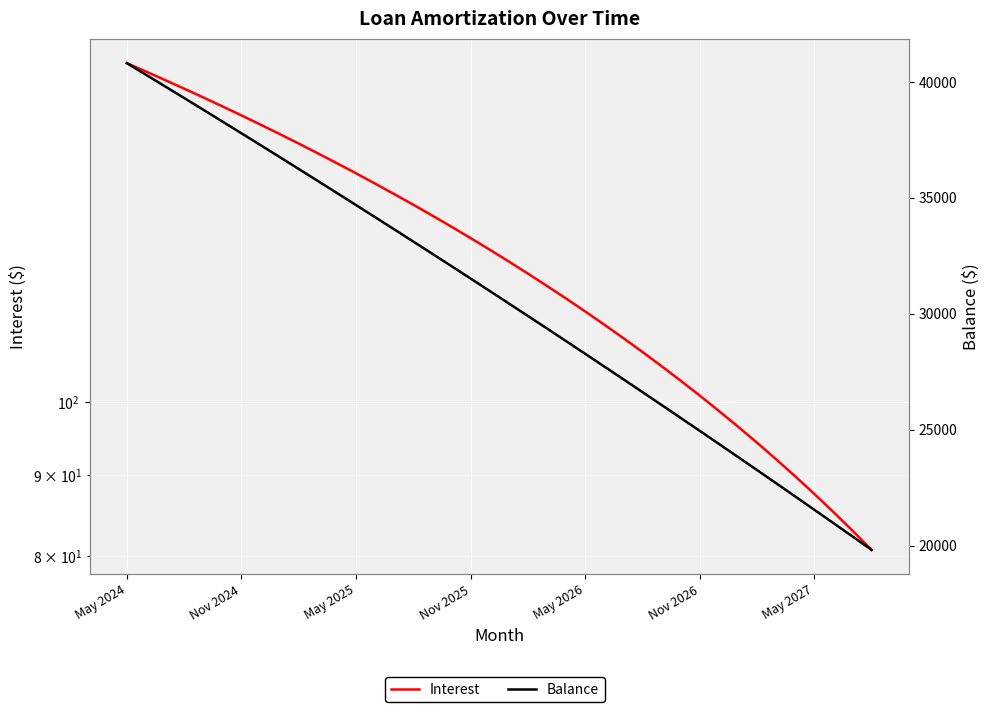

How many data points does each series have?

40